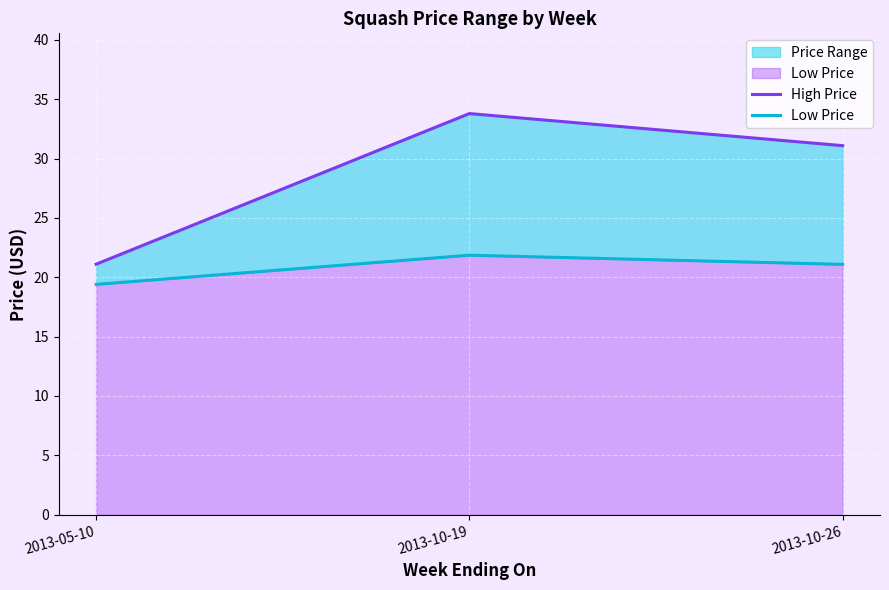

How many data points does each series have?

3